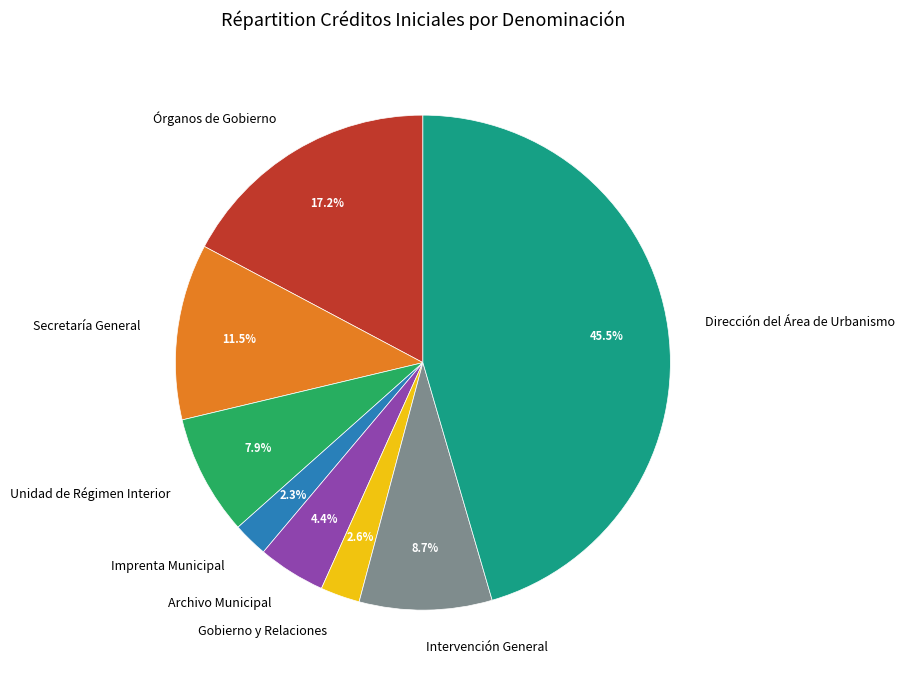

To the nearest percent, what portion does Imprenta Municipal represent?

2%